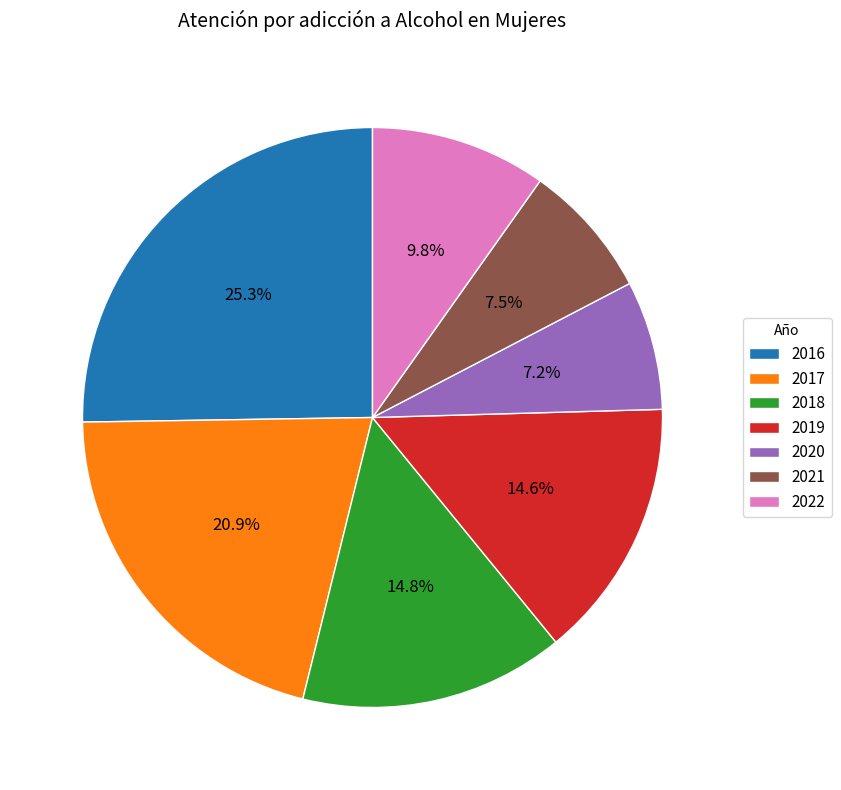

What portion of the pie excludes 2019?

85.4%